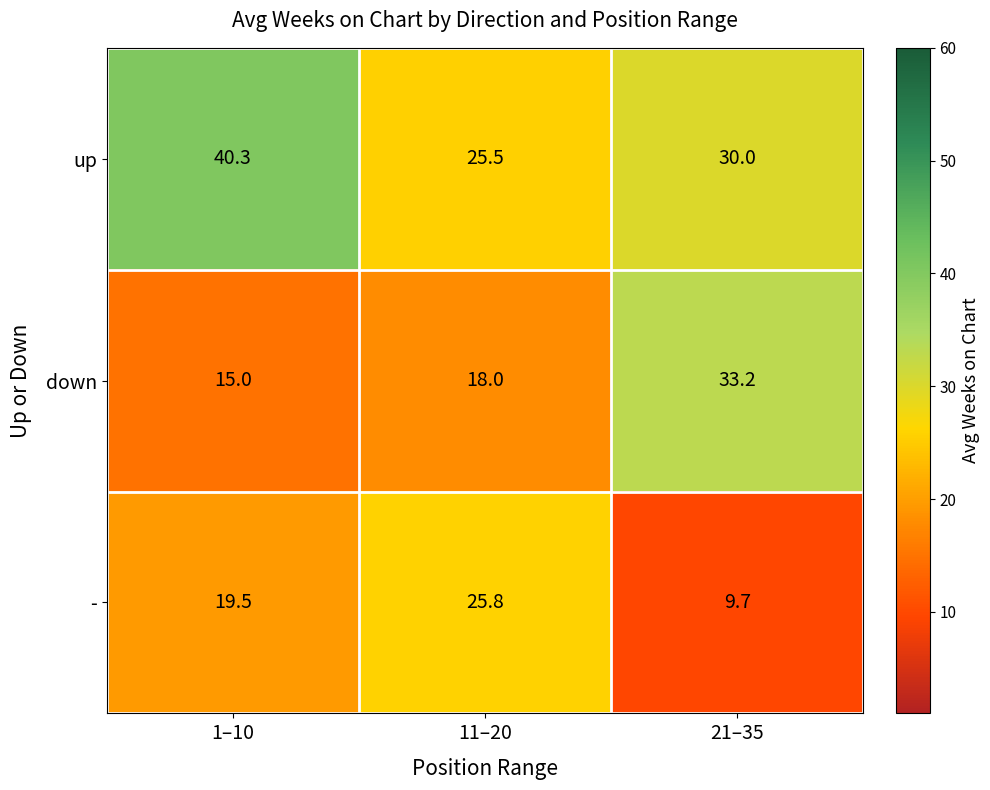

What is the minimum value shown in the chart?

9.7